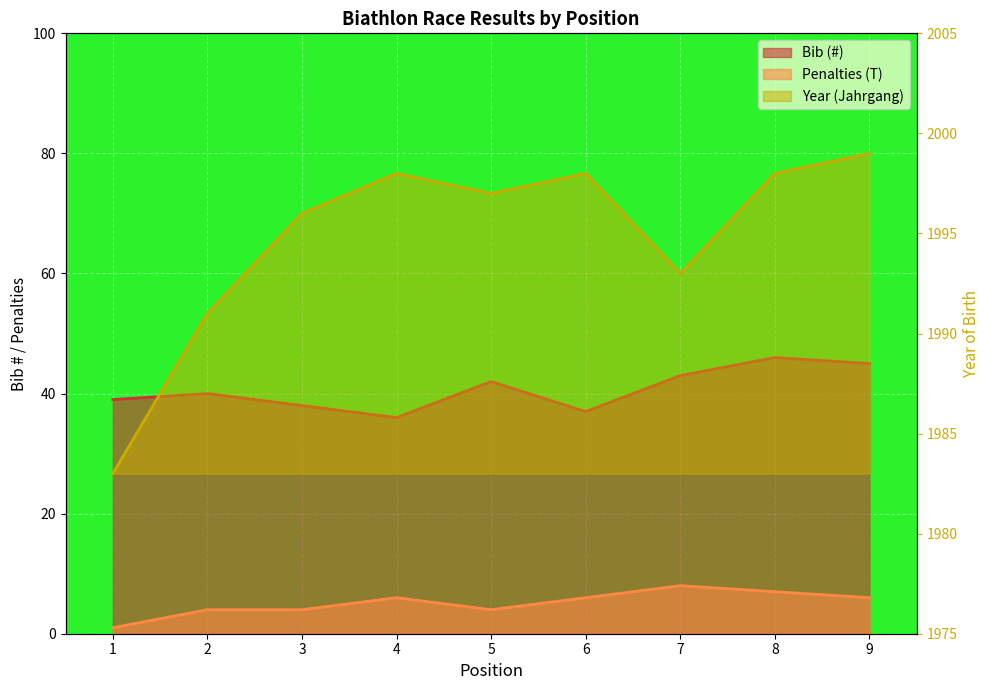

True or false: Bib (#) has a value of 16 at 5.

False